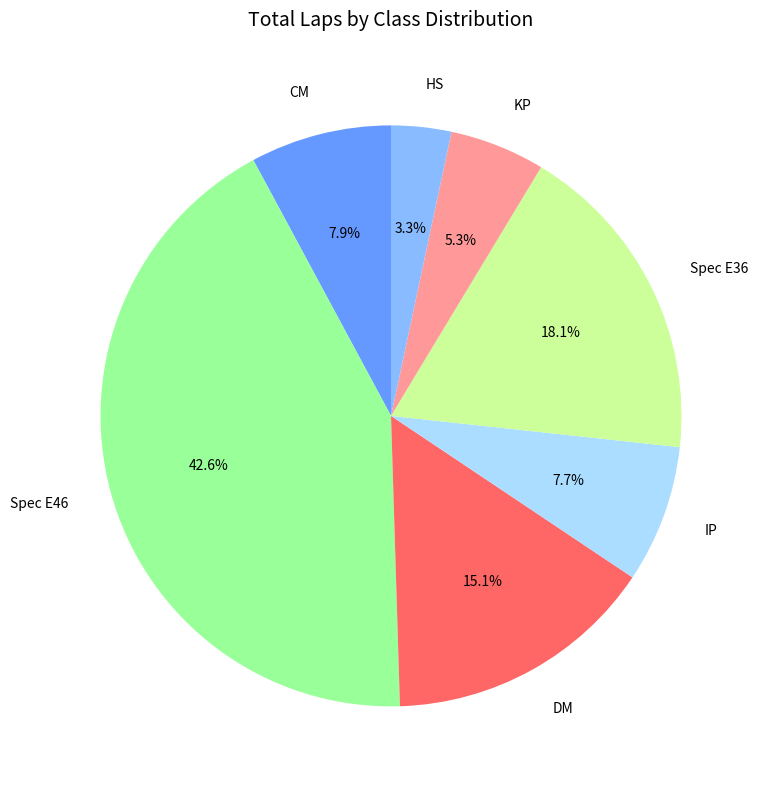

Which category has the smallest portion of the pie?

HS